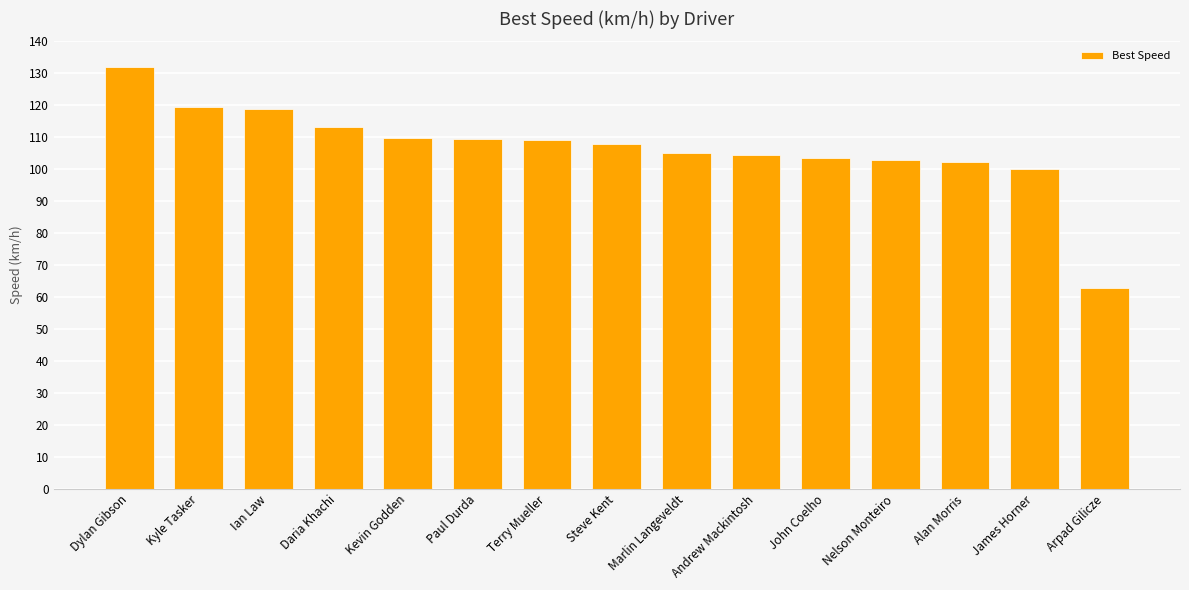

At which category does the chart reach its minimum across all series?

Arpad Gilicze